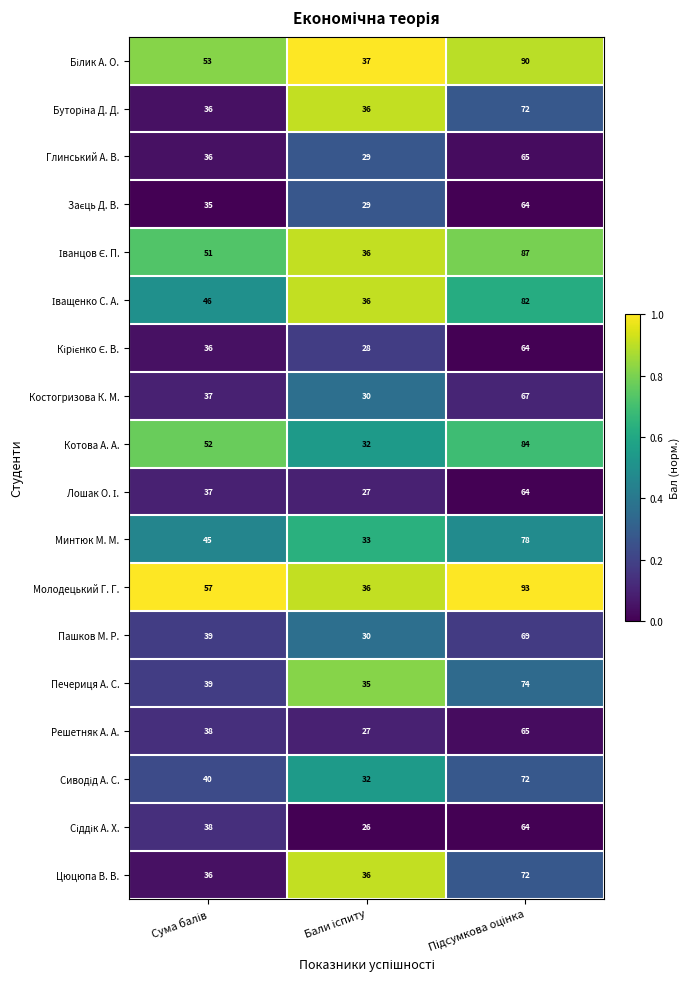

What is the greatest value displayed?

93